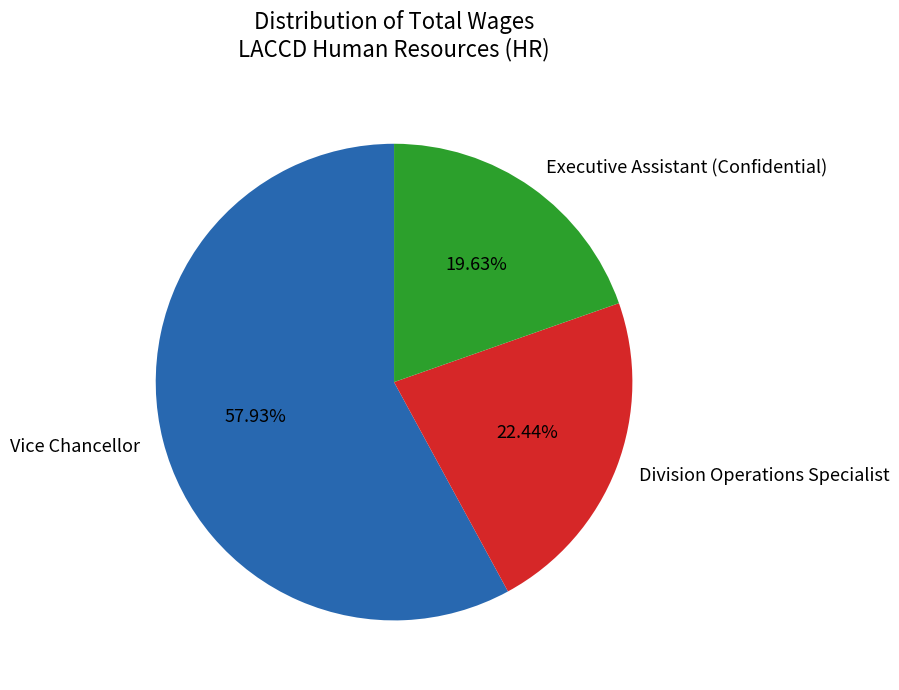

The Vice Chancellor slice represents 63% of the pie. True or false?

False